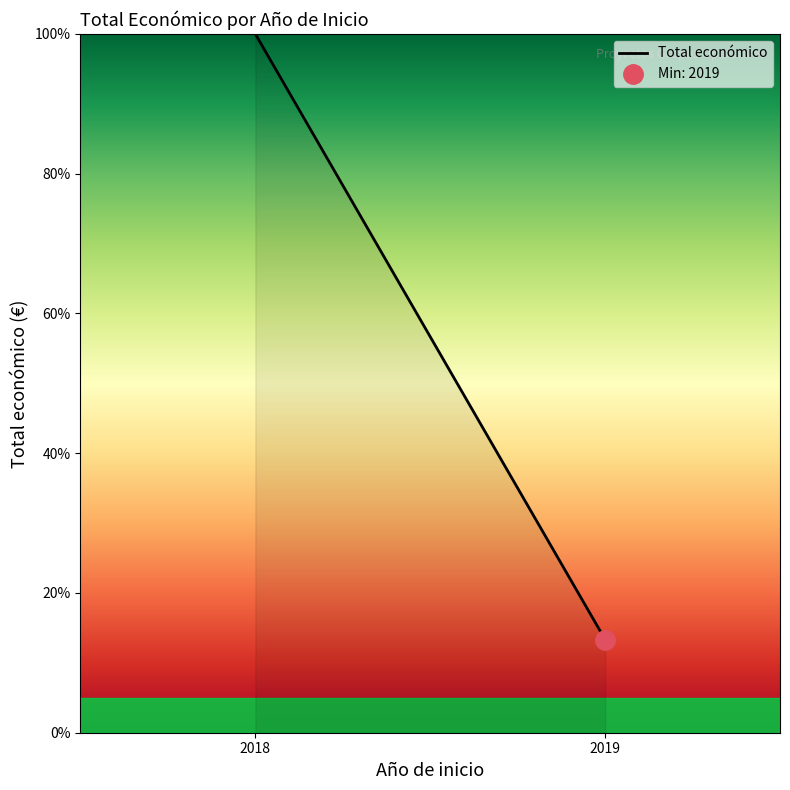

Reading left to right, extract all data points from this chart.

100.0	13.3